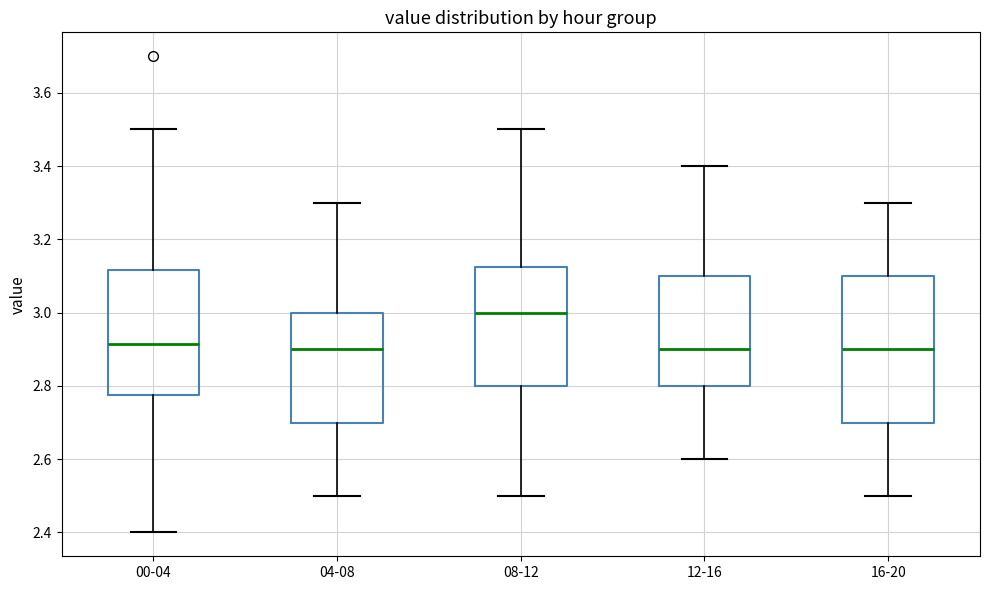

Comparing the boxes themselves (not the whiskers), which one is the tallest?

16-20